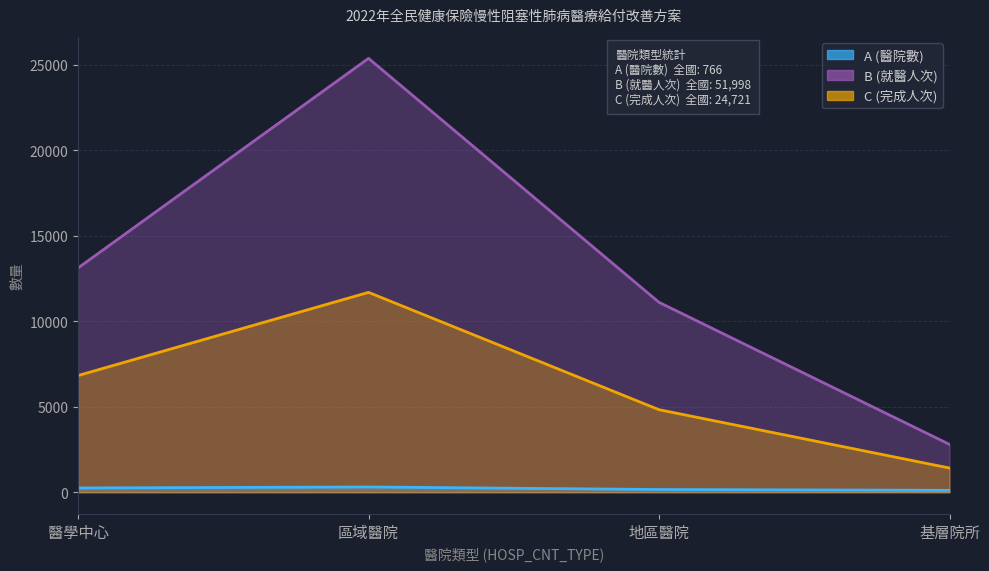

True or false: B (就醫人次) and A (醫院數) intersect in this chart.

False